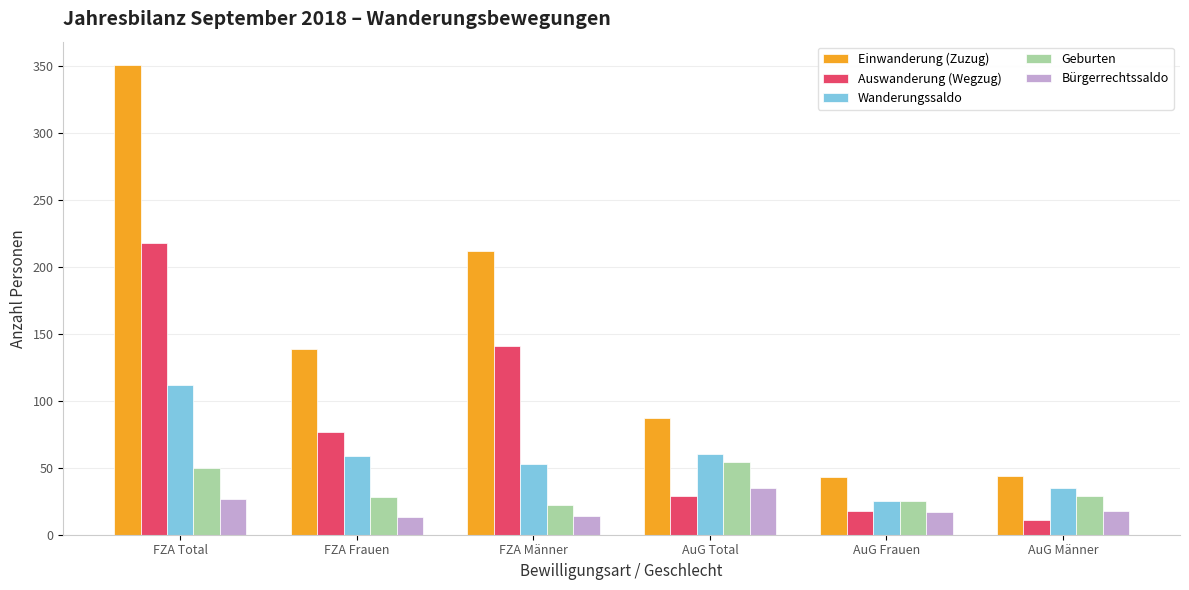

Between FZA Männer and AuG Männer, which series saw the biggest shift?

Einwanderung (Zuzug)